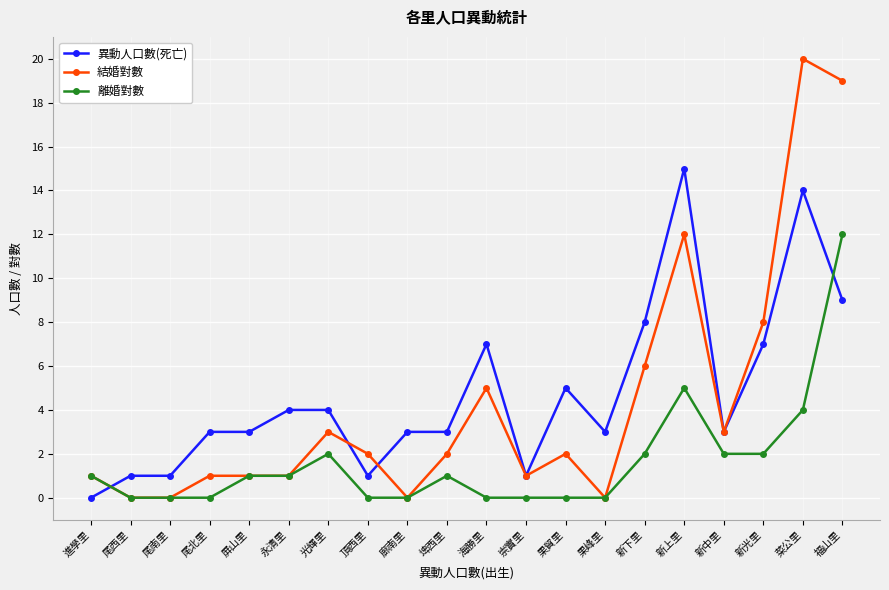

What value does the 結婚對數 series have at 新光里, to the nearest 10?

10